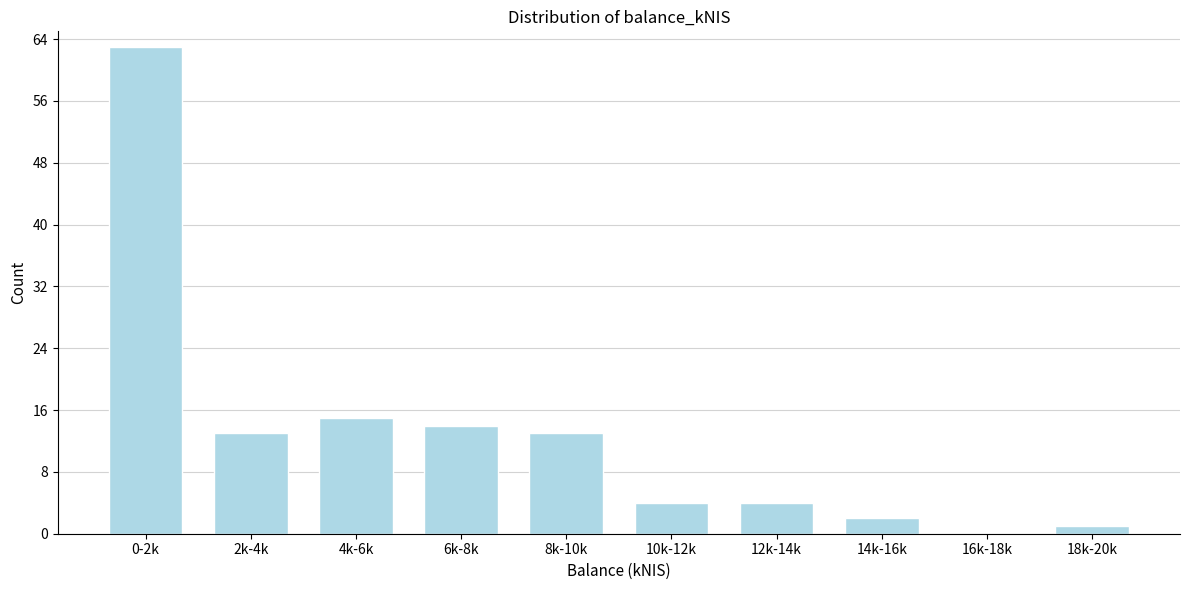

Reading left to right, what are all the values shown in this chart?

0-2k=63	2k-4k=13	4k-6k=15	6k-8k=14	8k-10k=13	10k-12k=4	12k-14k=4	14k-16k=2	16k-18k=0	18k-20k=1